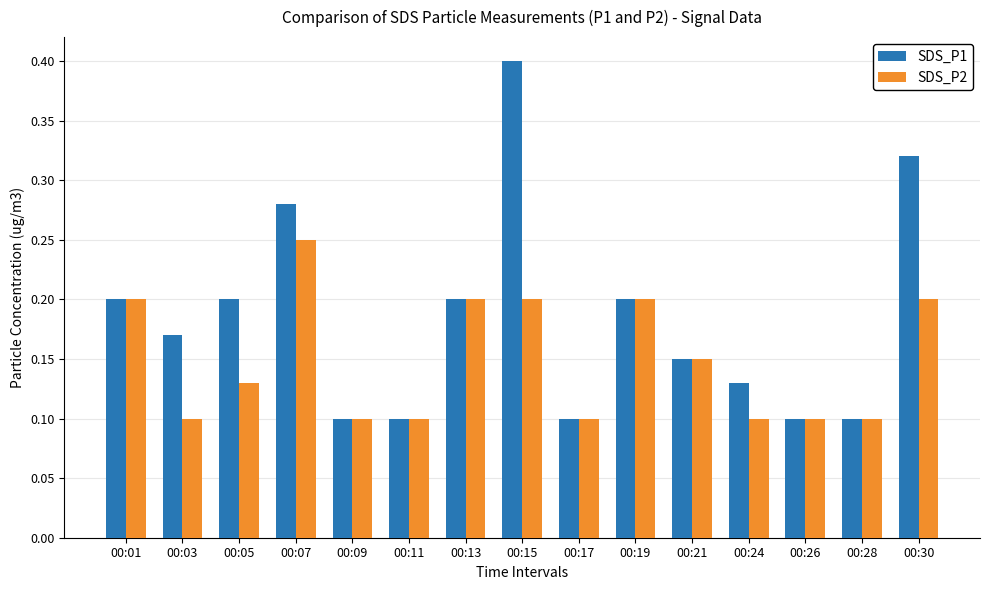

What is the sum of all SDS_P1 values?

2.8